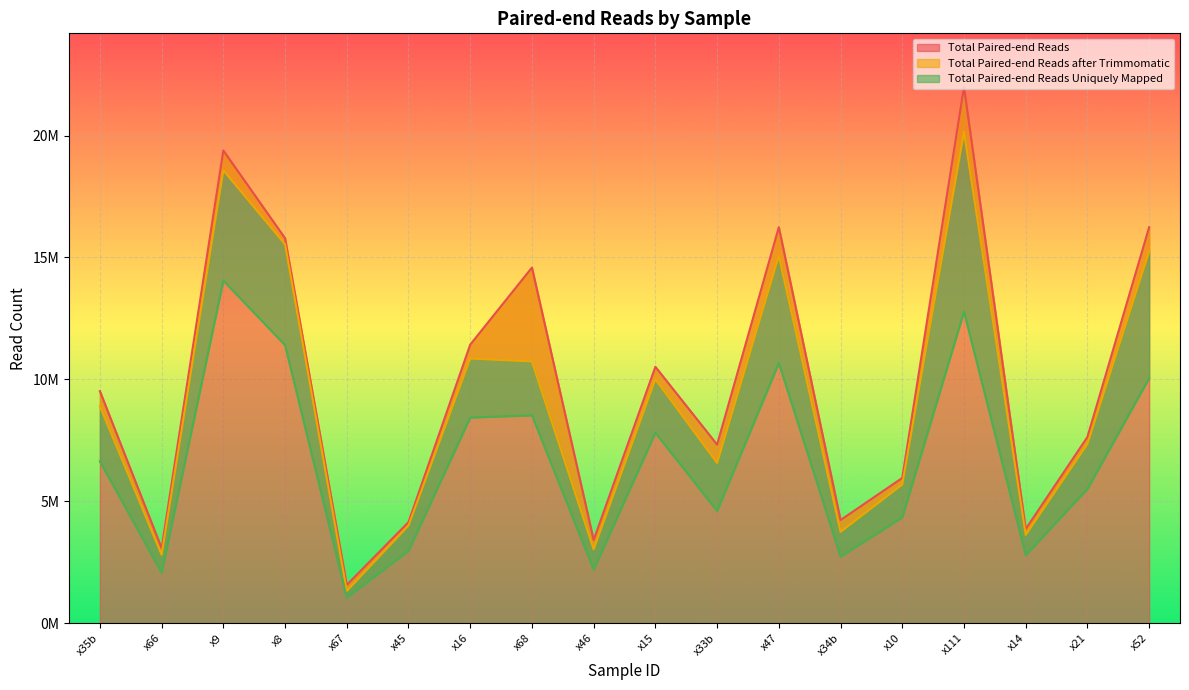

Between x68 and x9, which is larger?

x9